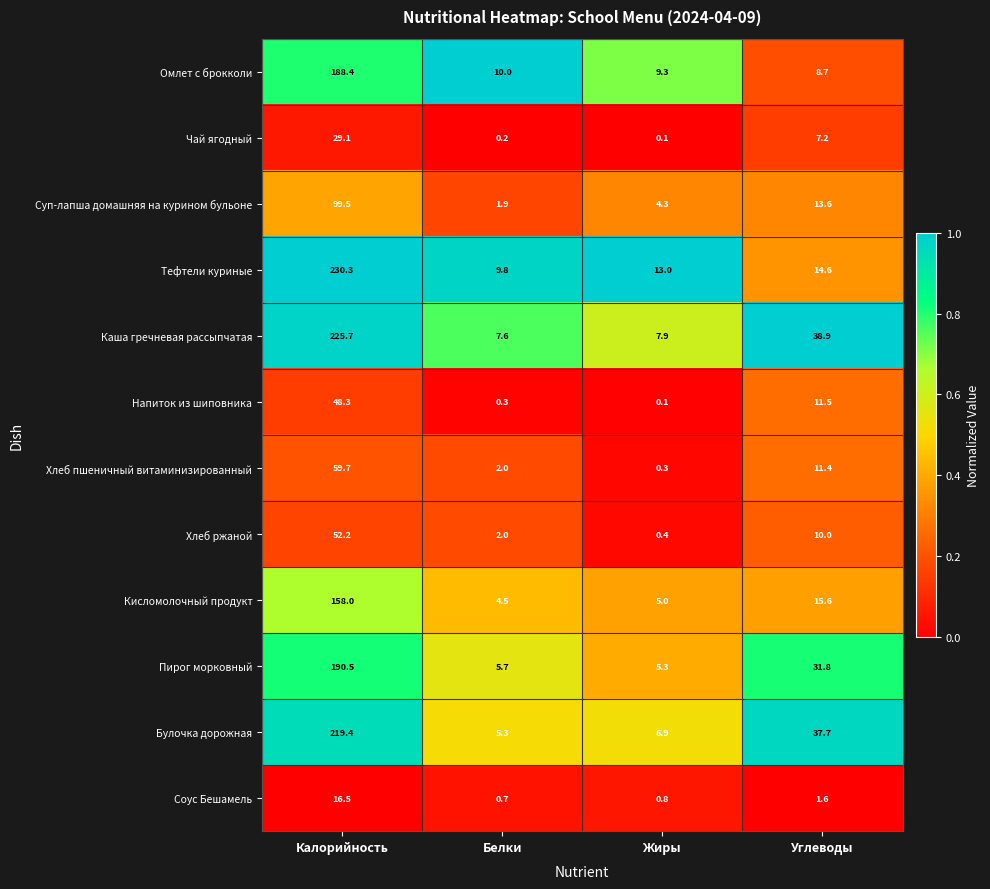

Where does the Булочка дорожная series first go above 37?

Калорийность